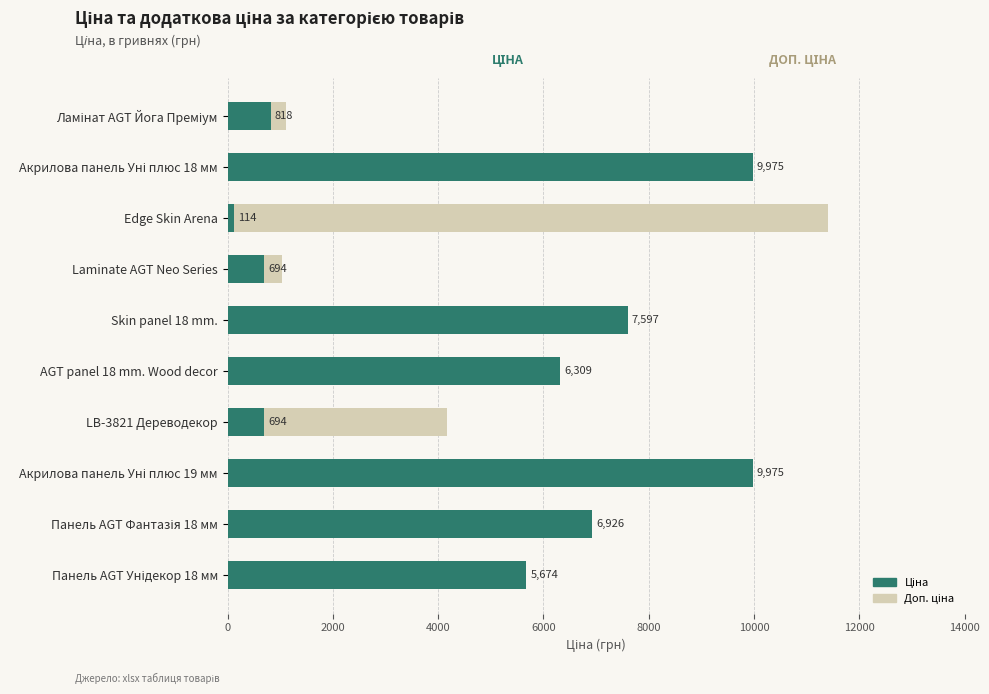

At how many categories does at least one series exceed 3280?

8